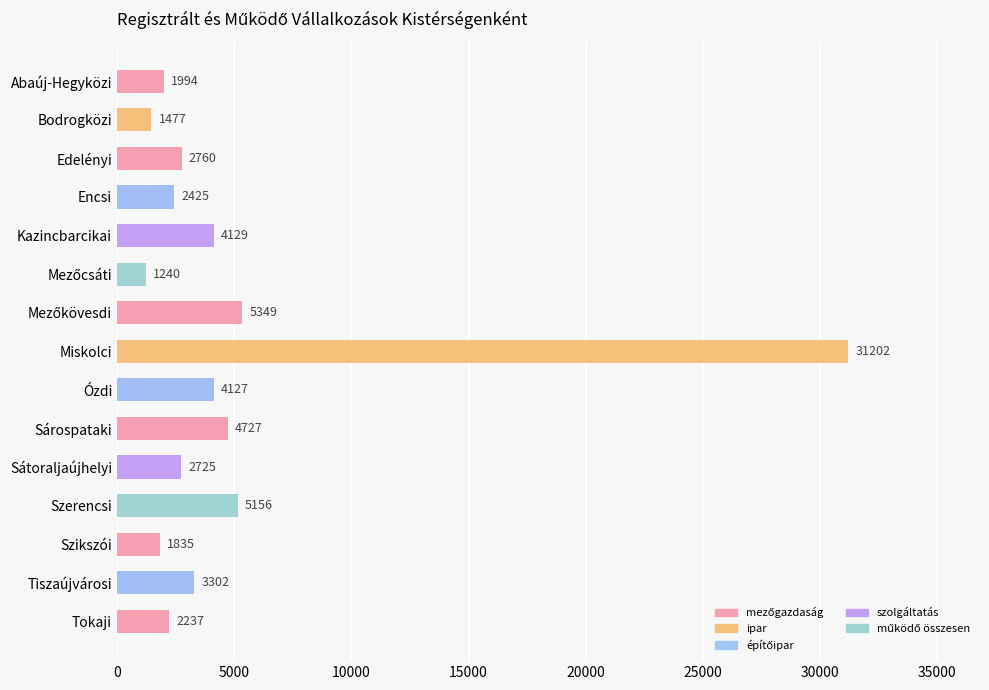

True or false: the data shows 31202 at Miskolci.

True